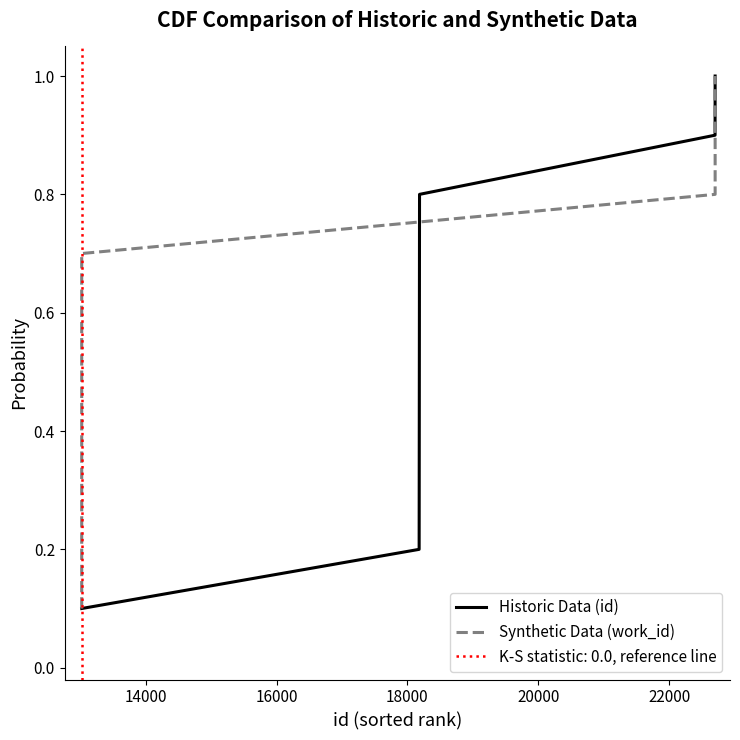

What is the highest value of the Historic Data (id) series?

1.0